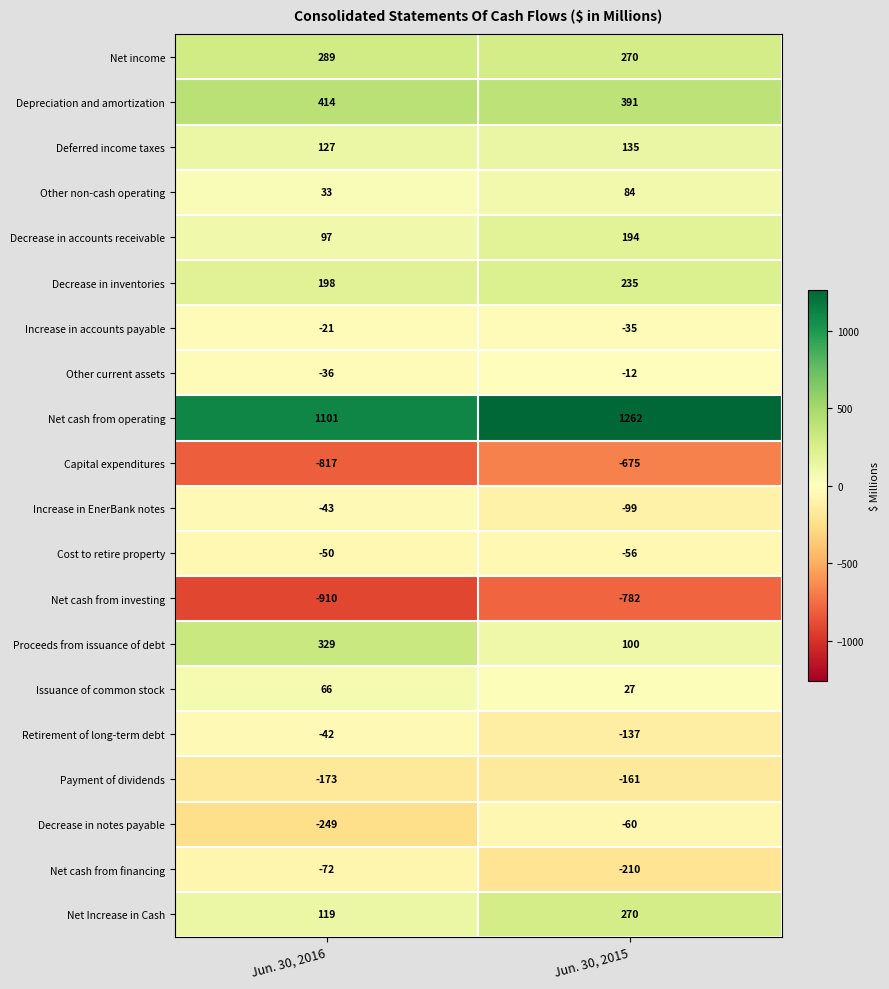

What is the maximum value for Payment of dividends?

-161